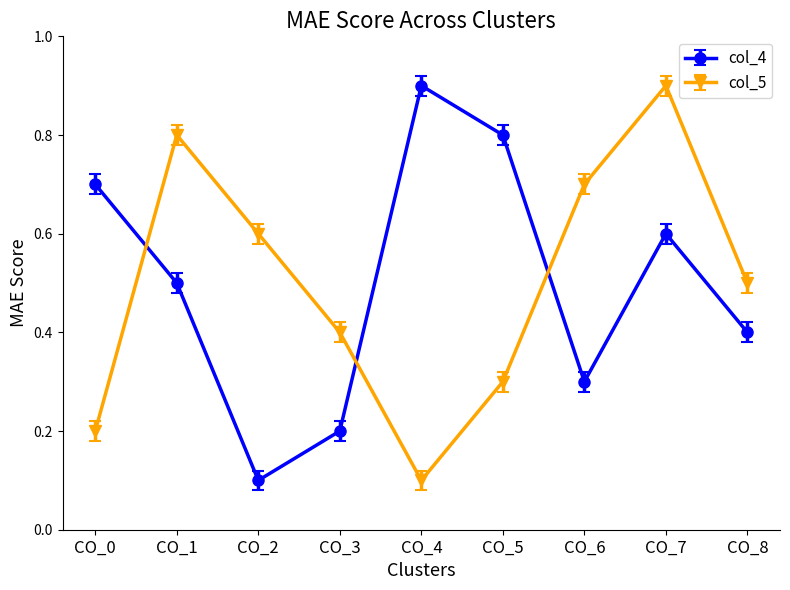

Reading left to right, list all the values displayed in this chart.

col_4: 0.7	0.5	0.1	0.2	0.9	0.8	0.3	0.6	0.4
col_5: 0.2	0.8	0.6	0.4	0.1	0.3	0.7	0.9	0.5